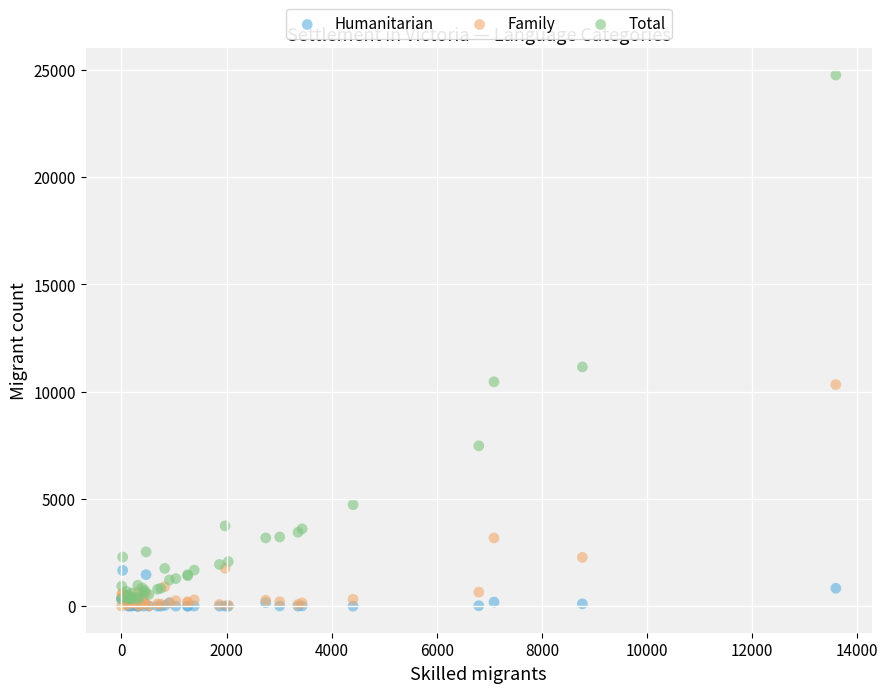

Which series contains the highest Y value?

Total